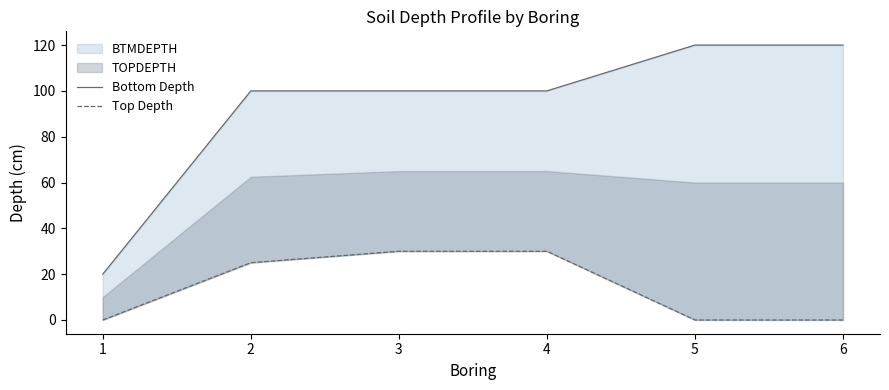

Reading left to right, list all the values displayed in this chart.

Bottom Depth: 1=20	2=100	3=100	4=100	5=120	6=120
Top Depth: 1=0	2=25	3=30	4=30	5=0	6=0